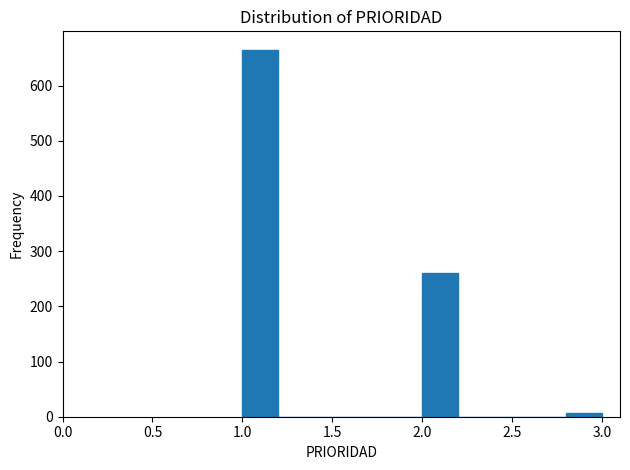

Reading left to right, list every bar in this chart as the range it spans on the x-axis followed by its height. The values are not printed on the chart, so give them approximately, as read against the axis.

1.0 to 1.2: 670
1.2 to 1.4: 0
1.4 to 1.6: 0
1.6 to 1.8: 0
1.8 to 2.0: 0
2.0 to 2.2: 260
2.2 to 2.4: 0
2.4 to 2.6: 0
2.6 to 2.8: 0
2.8 to 3.0: under 10